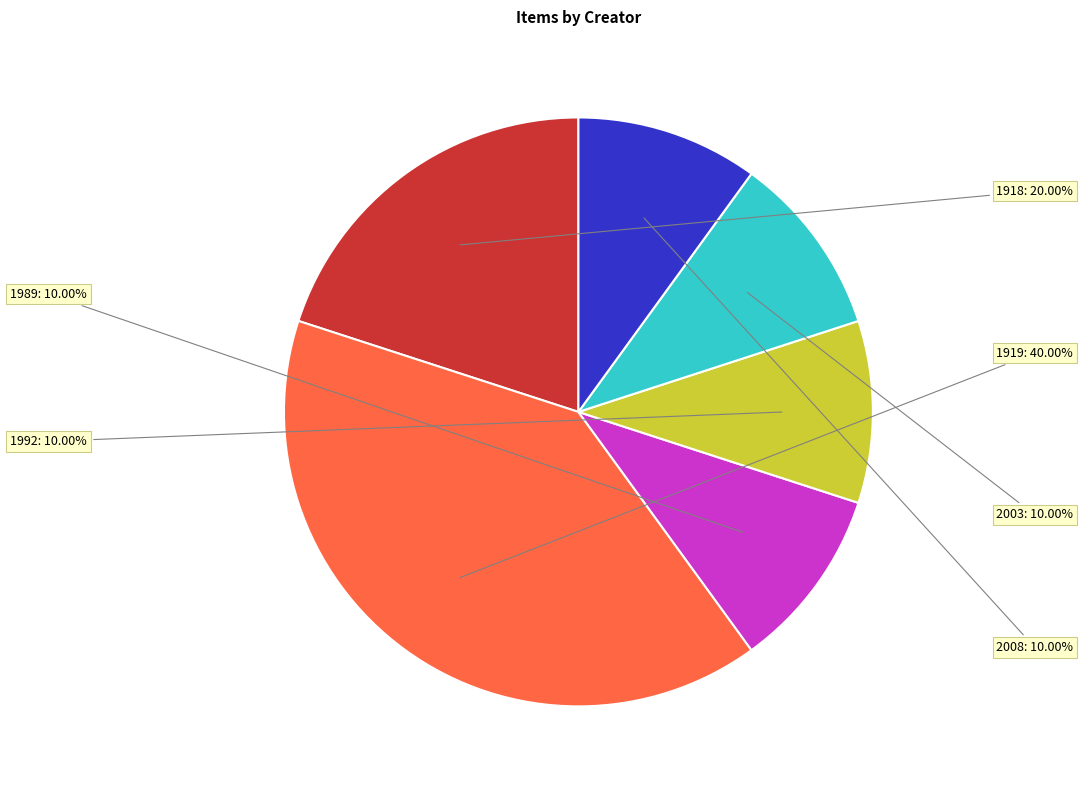

Is there any slice that represents more than half of the pie?

No